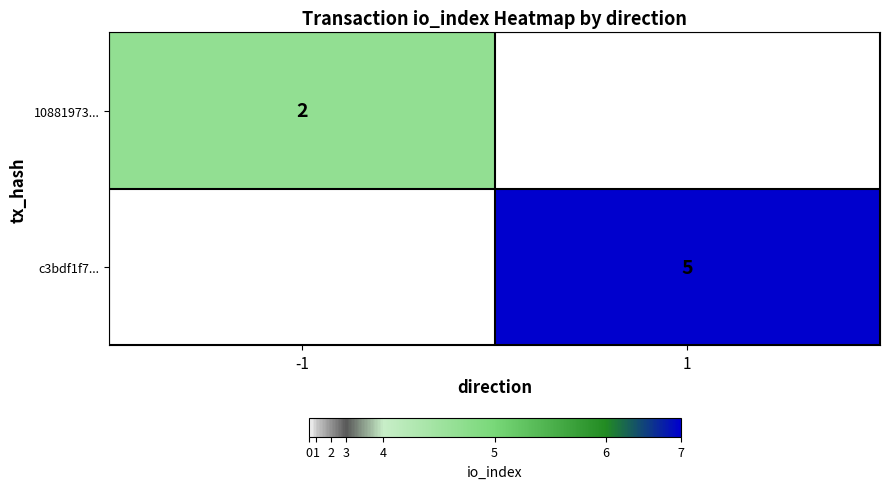

How many categories are shown in the chart?

2